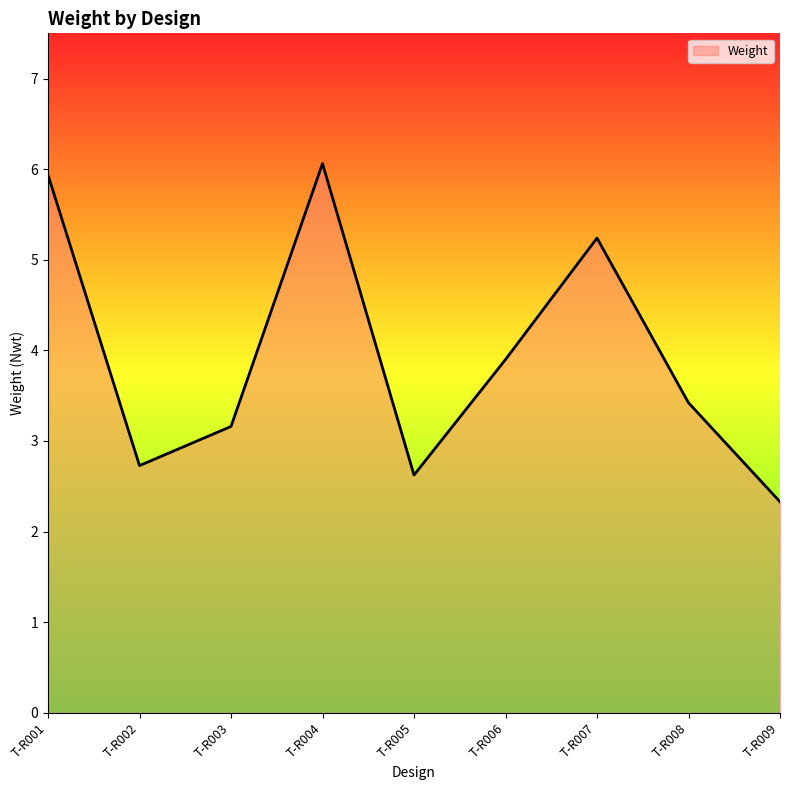

Where is the first local minimum?

T-R002